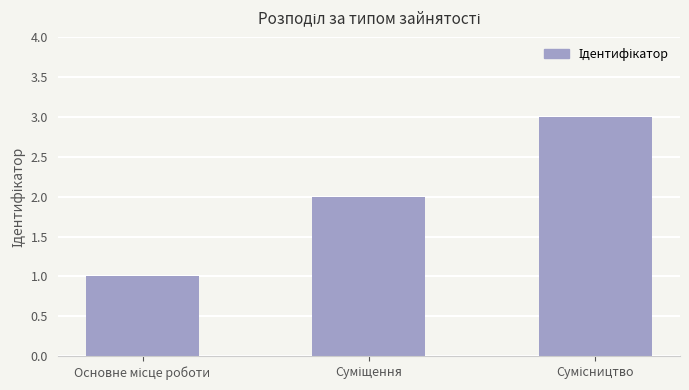

What is the greatest value displayed?

3